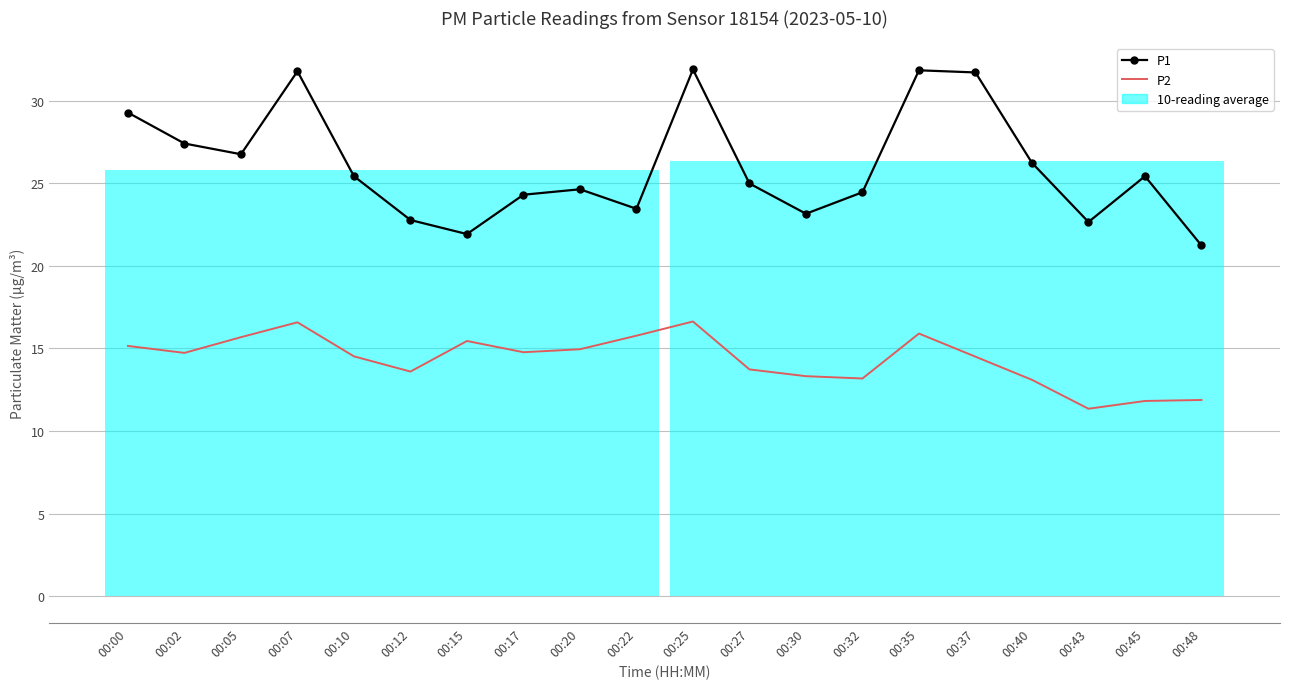

Which label corresponds to the smallest value in the chart?

00:43